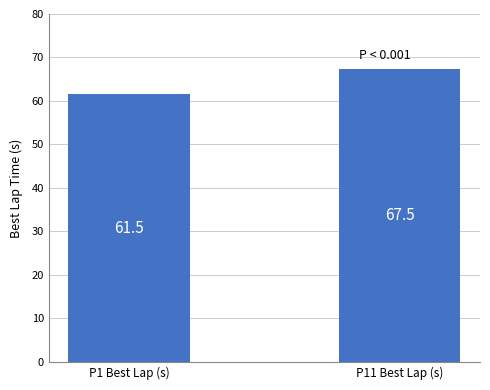

What is the value of the 2nd bar from the left?

67.5